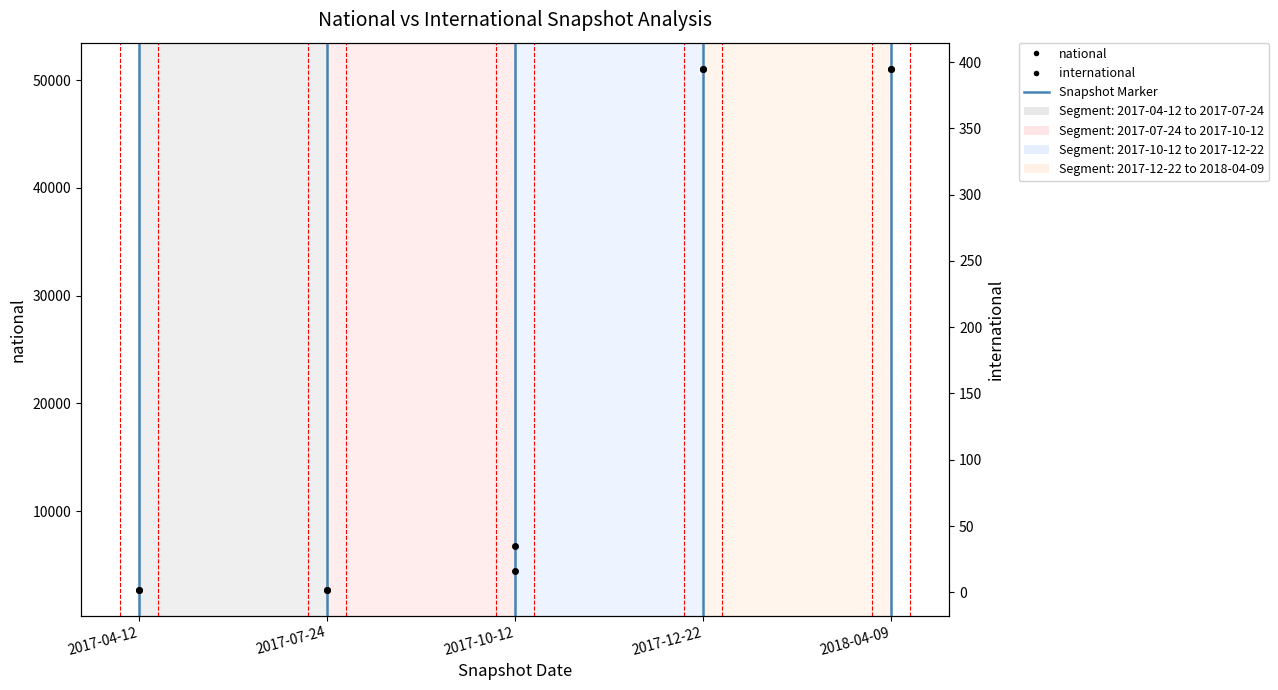

The international series shows 395 at 2017-12-22. True or false?

True